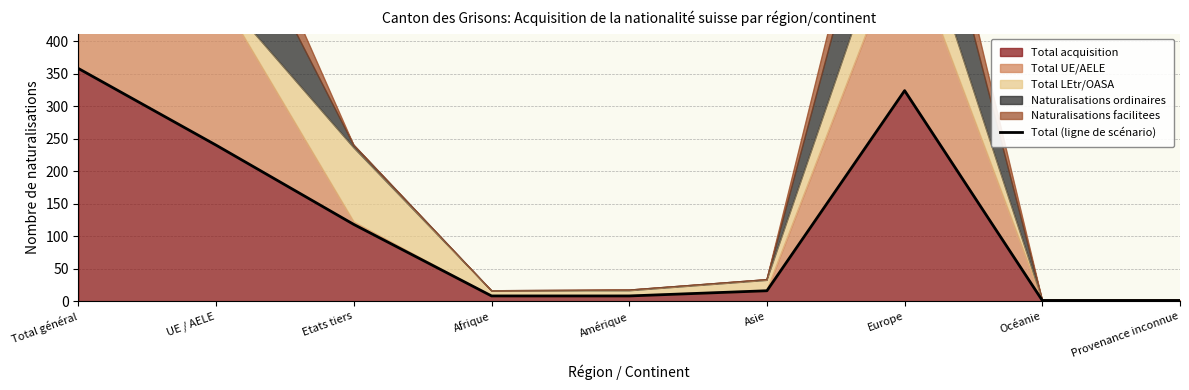

At which label does the data first exceed 16?

Total général